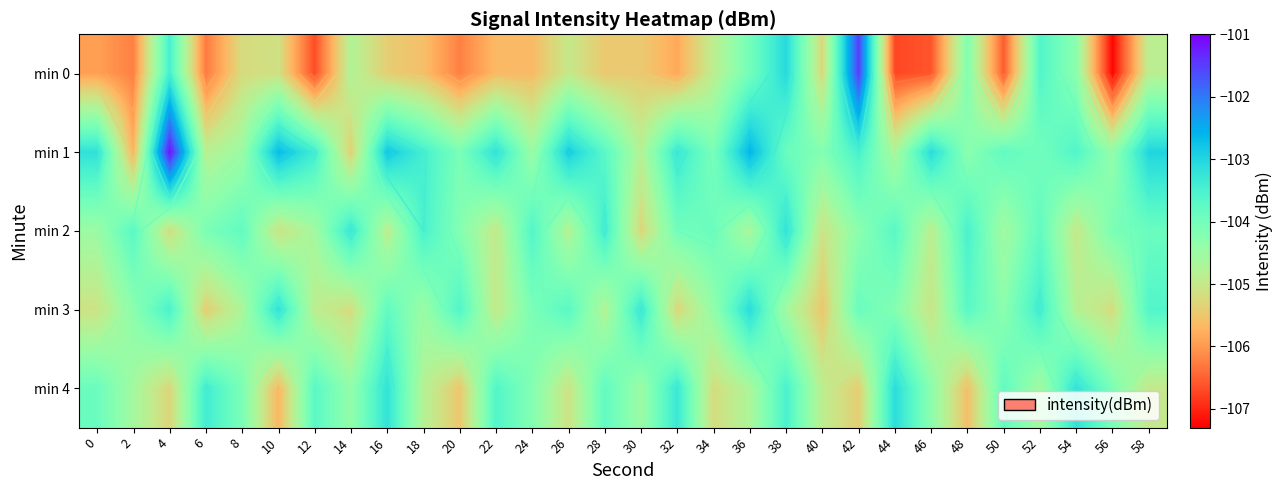

At how many categories does at least one series exceed -105?

30